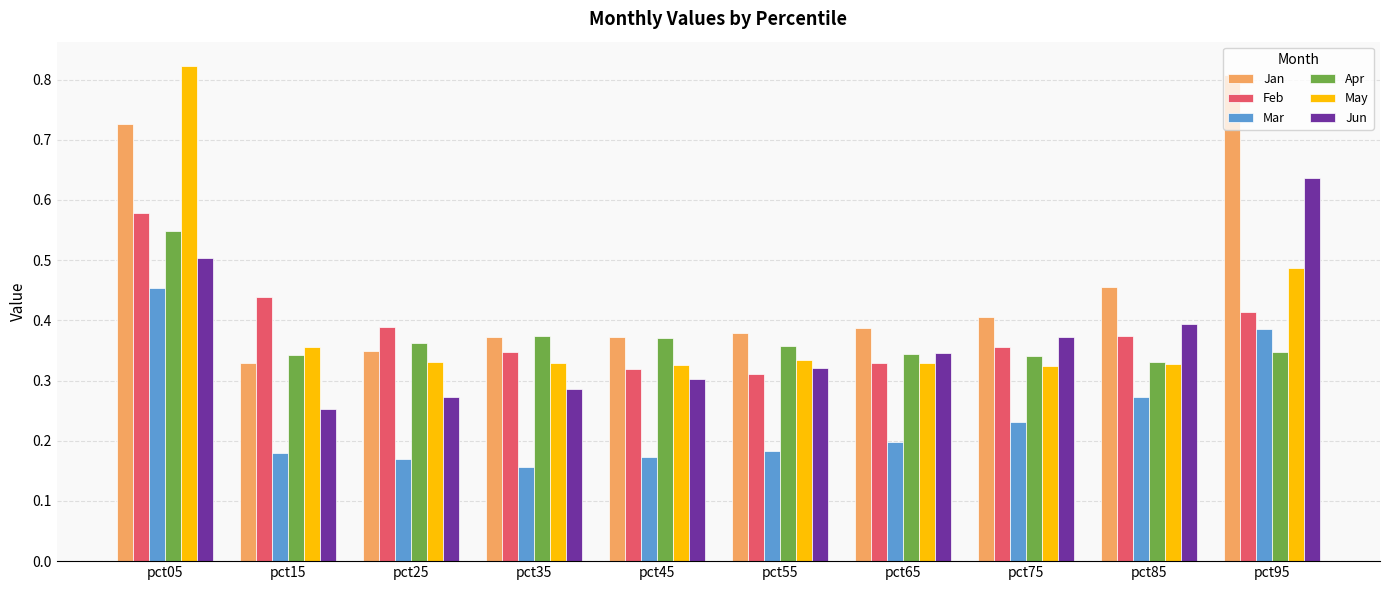

True or false: Jun has a value of 0.5 at pct05.

True